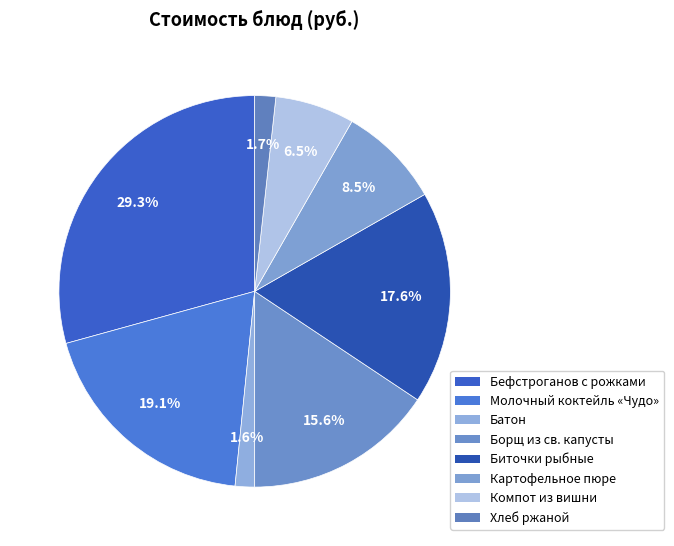

How many segments does this pie chart have?

8